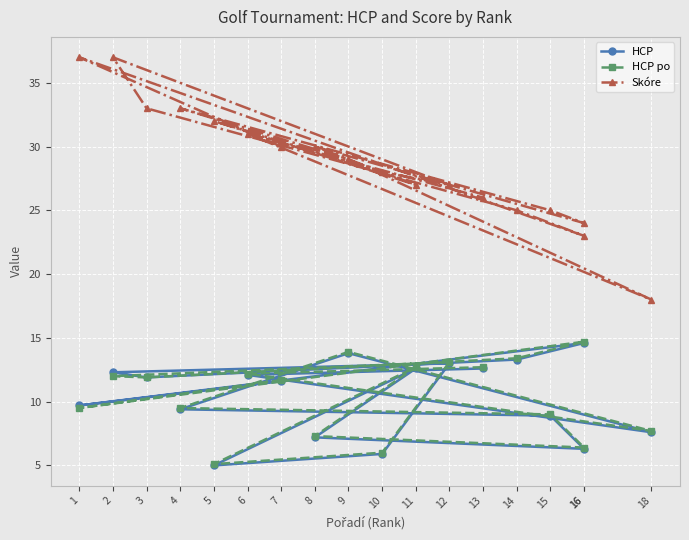

Which category has the lowest value in the HCP series?

5